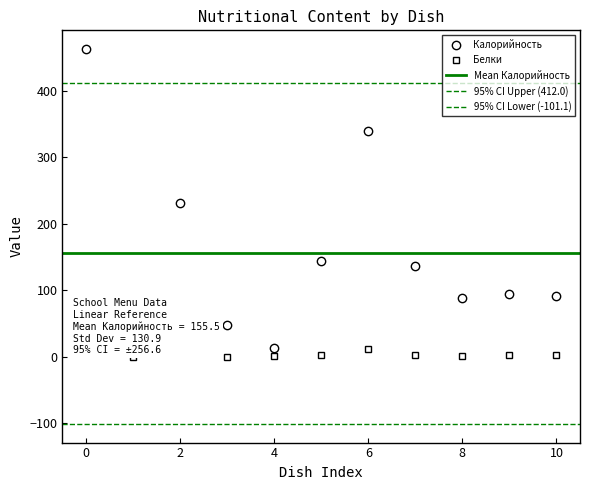

What is the minimum value for Калорийность?

13